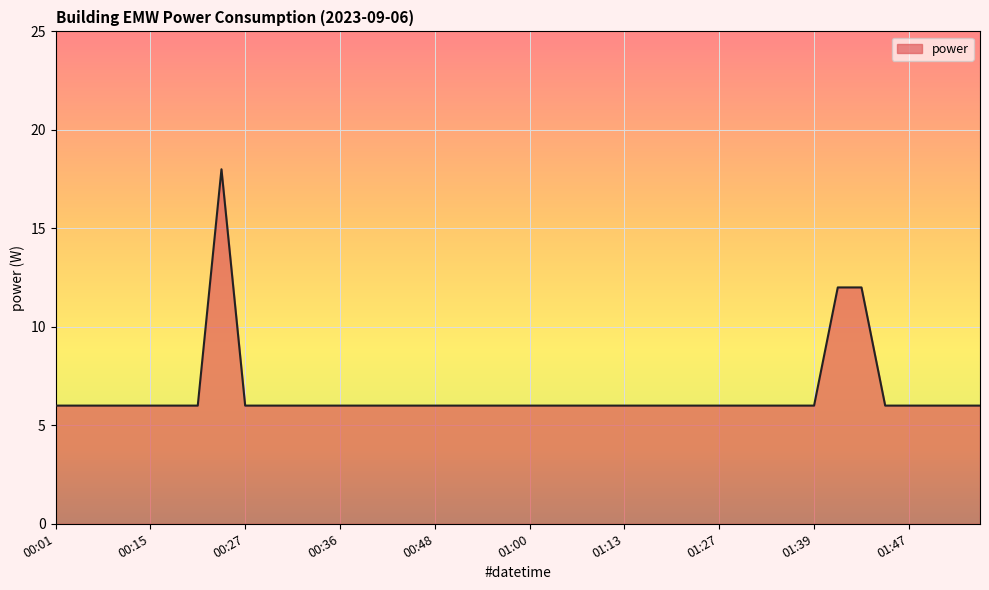

What is the average value?

7